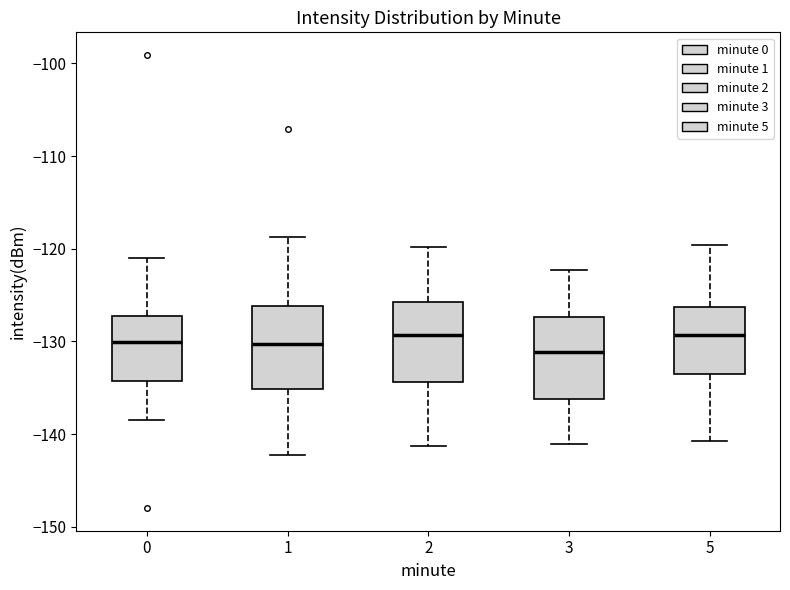

Where does the upper whisker of the box at x = 3 end on the y-axis? The values are not printed on the chart, so give them approximately, as read against the axis.

-122